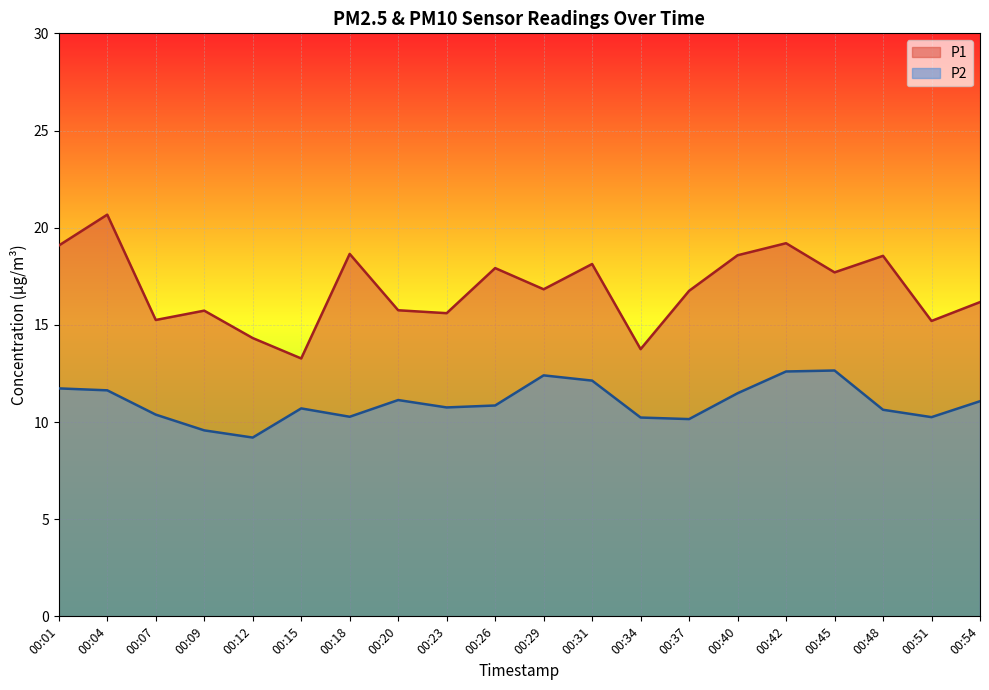

Rank the categories by P2 value from lowest to highest.

00:12, 00:09, 00:37, 00:34, 00:51, 00:18, 00:07, 00:48, 00:15, 00:23, 00:26, 00:54, 00:20, 00:40, 00:04, 00:01, 00:31, 00:29, 00:42, 00:45